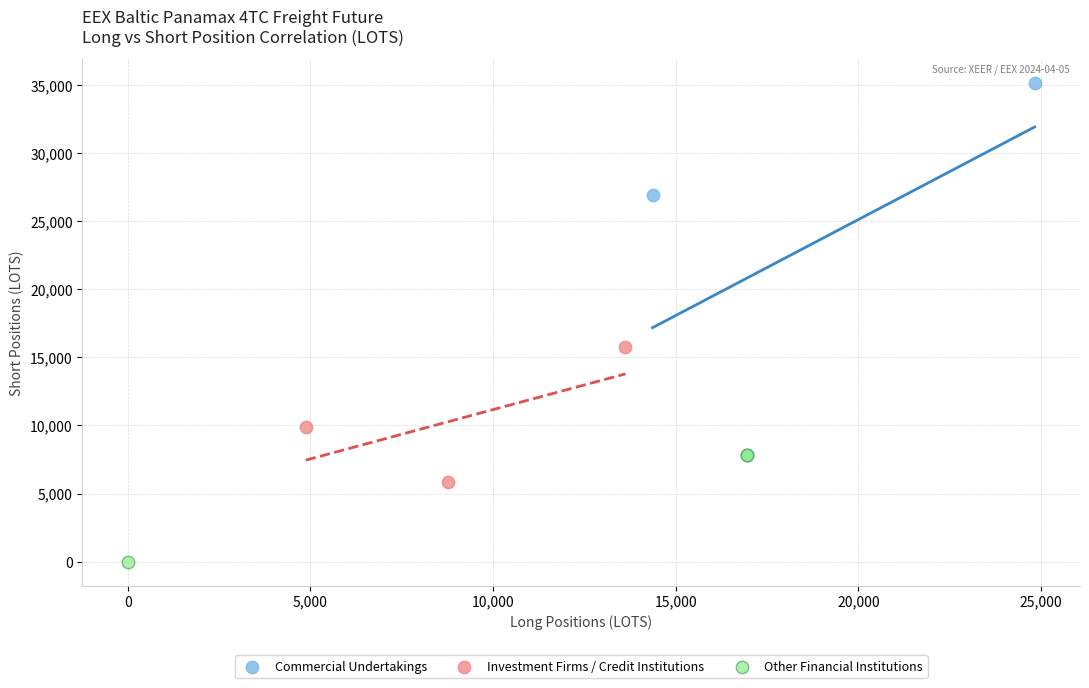

Which series reaches the minimum Y coordinate?

Other Financial Institutions